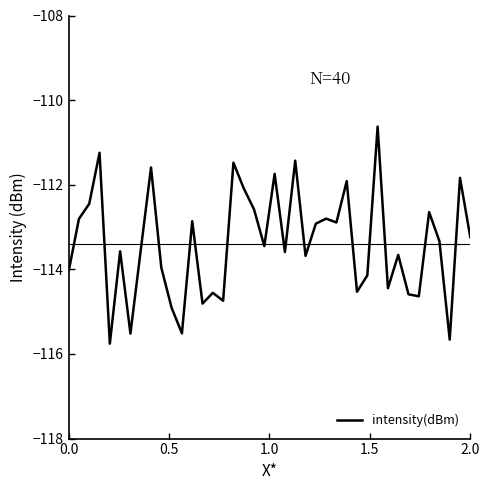

What is the greatest value displayed?

-110.6